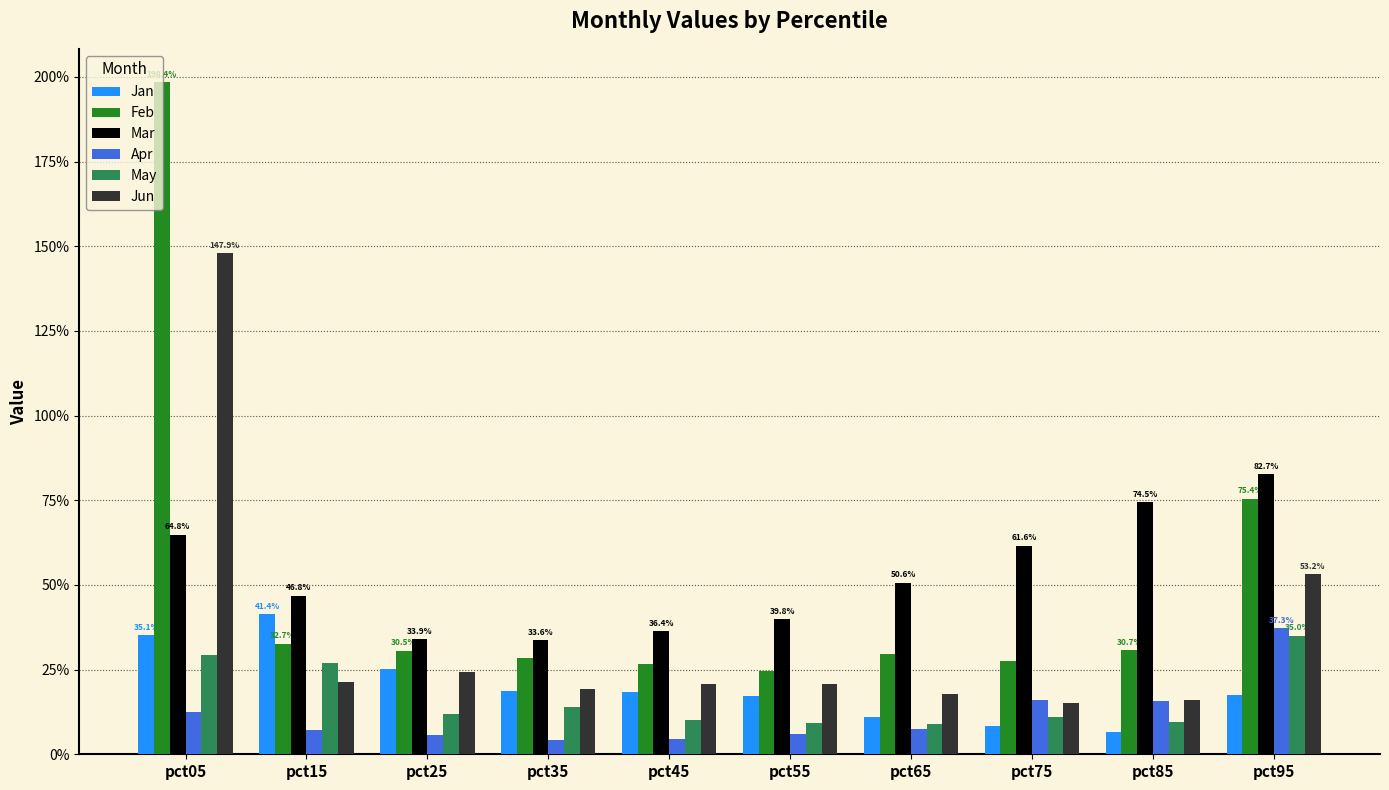

What is the total value across all series at pct95?

3.0